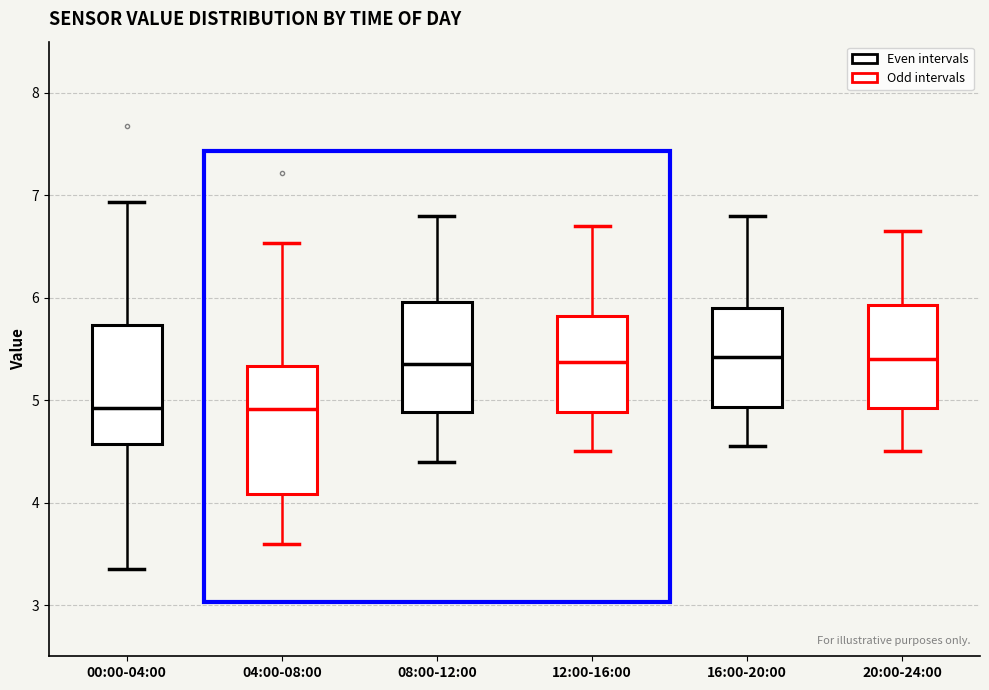

Where does the median line of the box for 08:00-12:00 sit on the y-axis? The values are not printed on the chart, so give them approximately, as read against the axis.

5.4